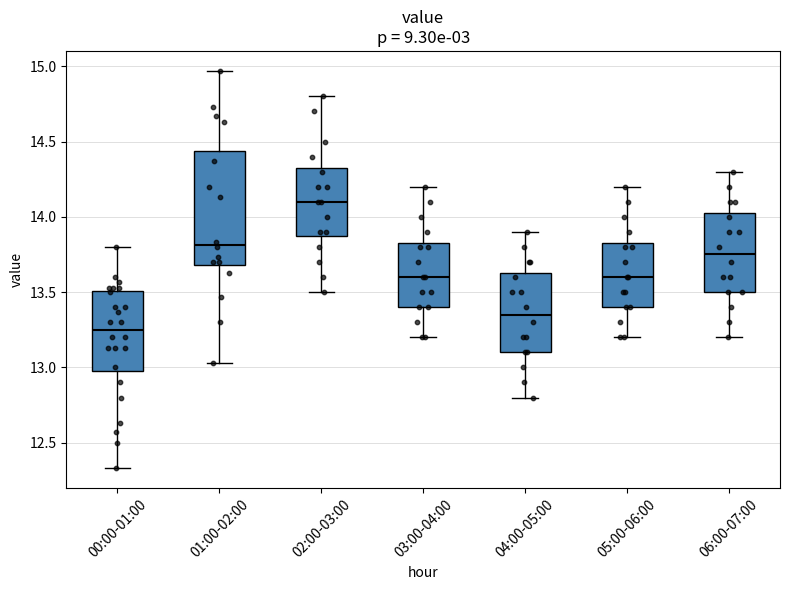

Reading left to right, read every box against the y-axis: the position of its median line, the range the box covers, and the ends of its whiskers. The values are not printed on the chart, so give them approximately, as read against the axis.

00:00-01:00: median 13.25, box 13.00 to 13.50, whiskers 12.35 to 13.80
01:00-02:00: median 13.80, box 13.70 to 14.45, whiskers 13.05 to 14.95
02:00-03:00: median 14.10, box 13.90 to 14.35, whiskers 13.50 to 14.80
03:00-04:00: median 13.60, box 13.40 to 13.85, whiskers 13.20 to 14.20
04:00-05:00: median 13.35, box 13.10 to 13.65, whiskers 12.80 to 13.90
05:00-06:00: median 13.60, box 13.40 to 13.85, whiskers 13.20 to 14.20
06:00-07:00: median 13.75, box 13.50 to 14.05, whiskers 13.20 to 14.30